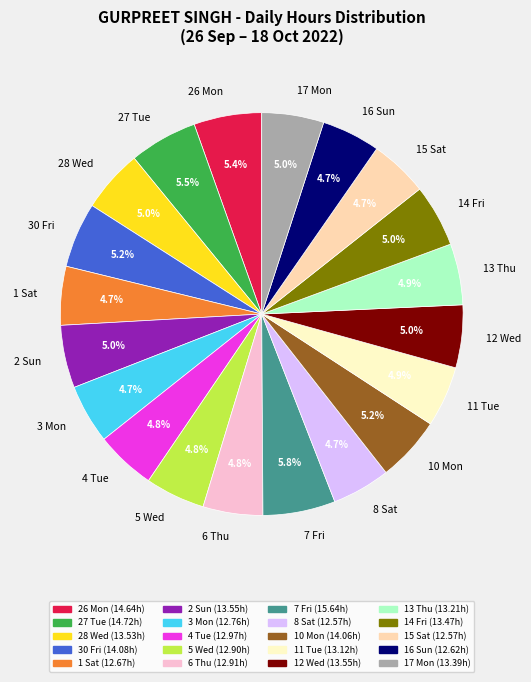

Does any single category account for the majority?

No